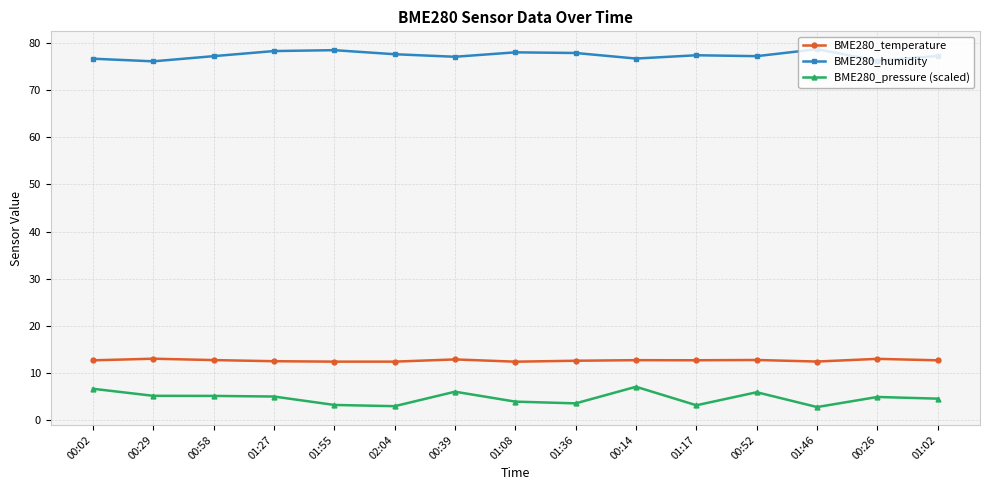

In BME280_humidity, how many points are higher than both neighbors (excluding endpoints)?

4